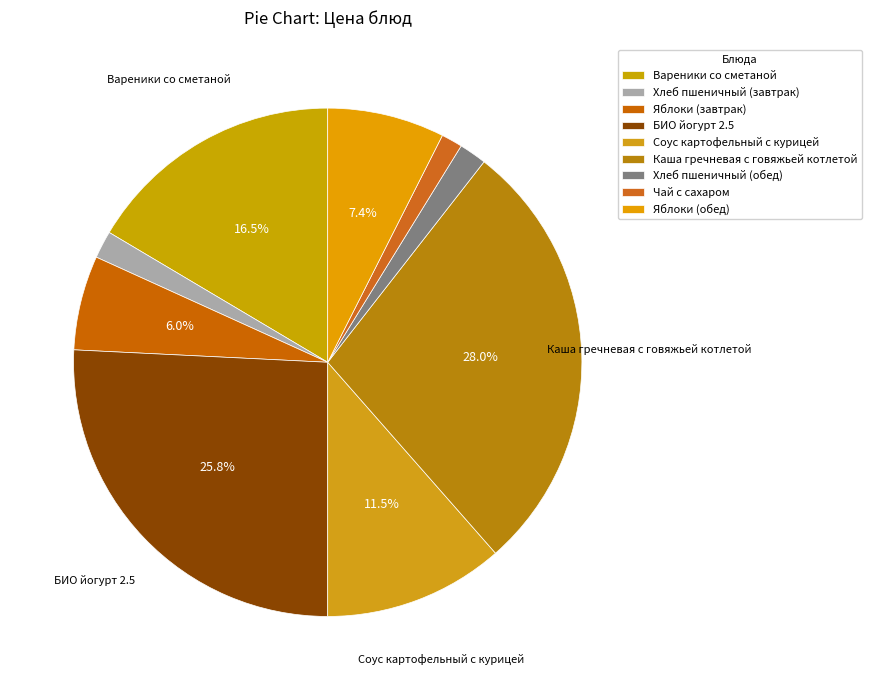

What is the largest slice in the pie chart?

Каша гречневая с говяжьей котлетой